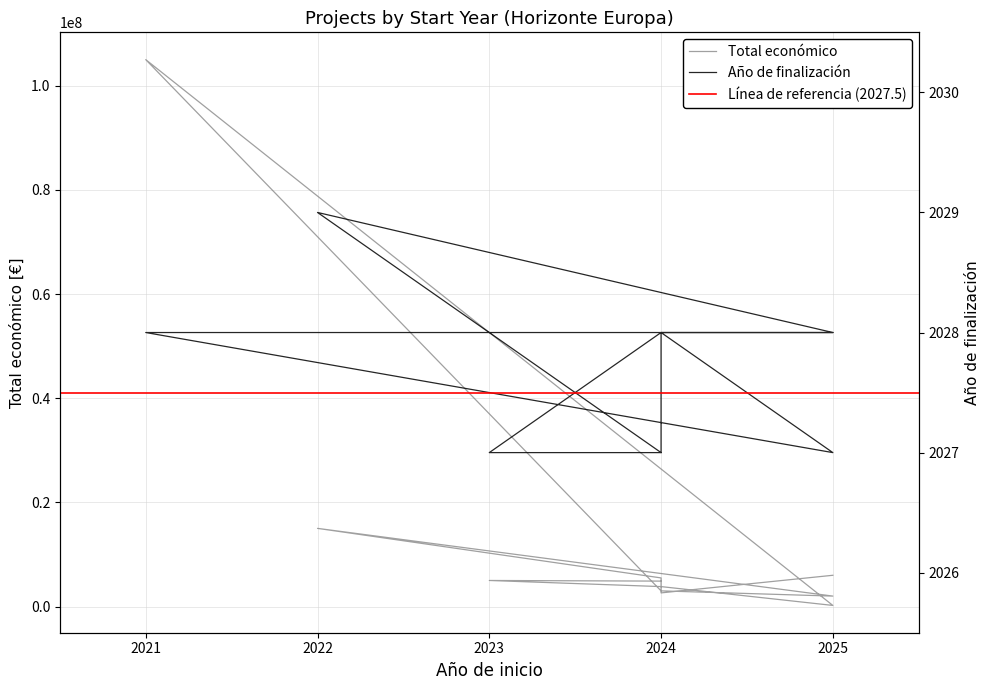

What is the difference between the highest and lowest values at 2025?

5993797